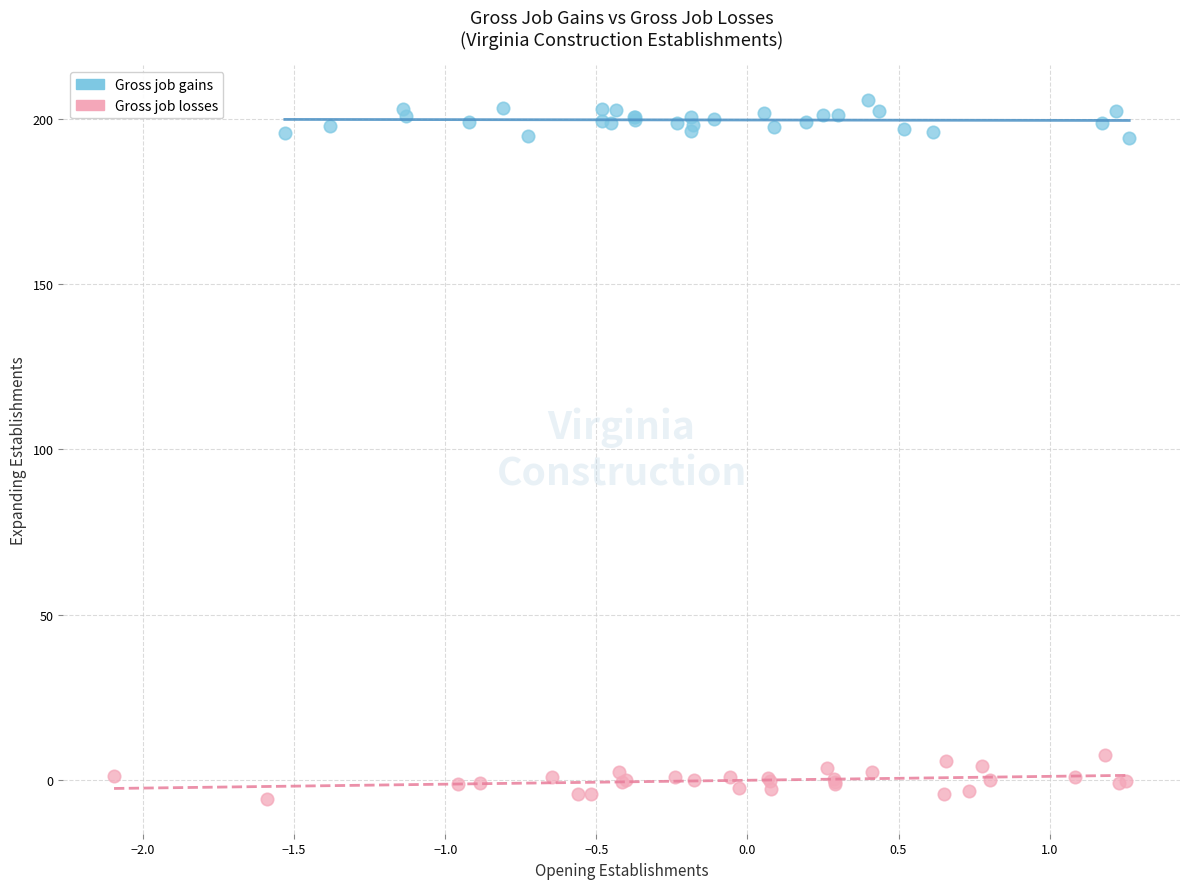

Which series reaches the minimum Y coordinate?

Gross job losses